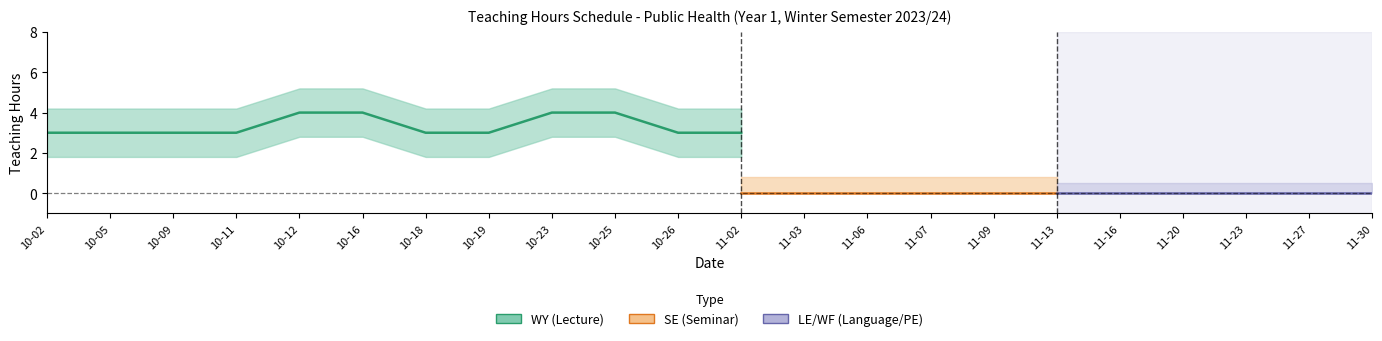

Does the chart display data point markers on the line(s)?

No